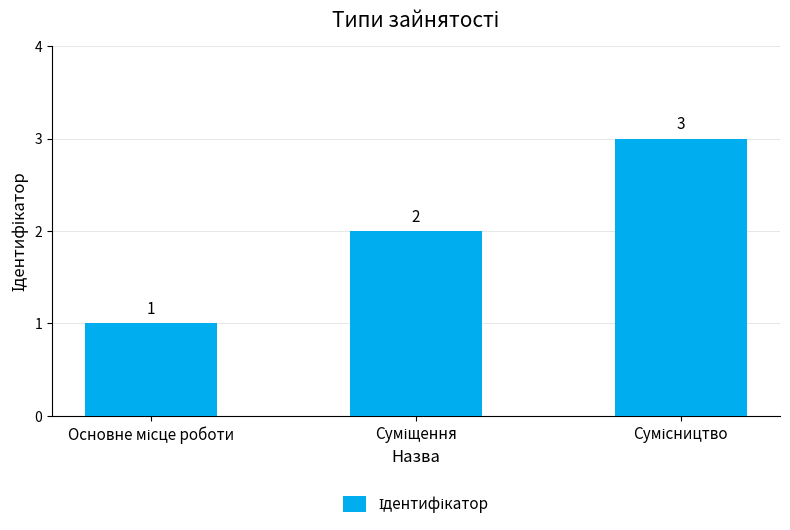

What is the difference between the maximum and minimum values?

2